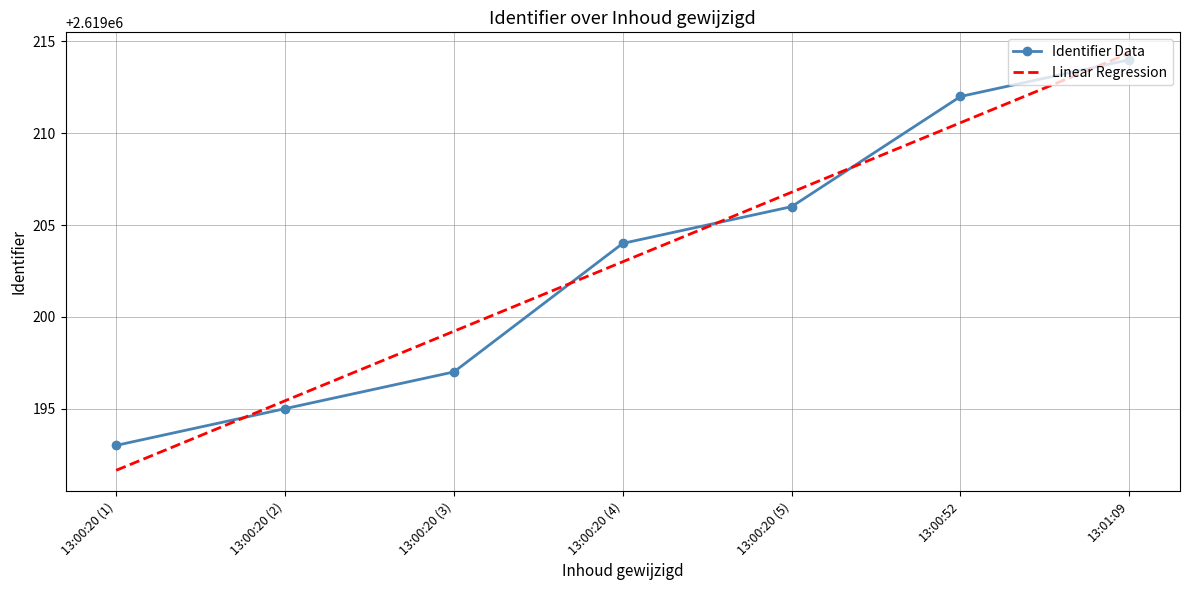

How many values exceed 2619204?

3